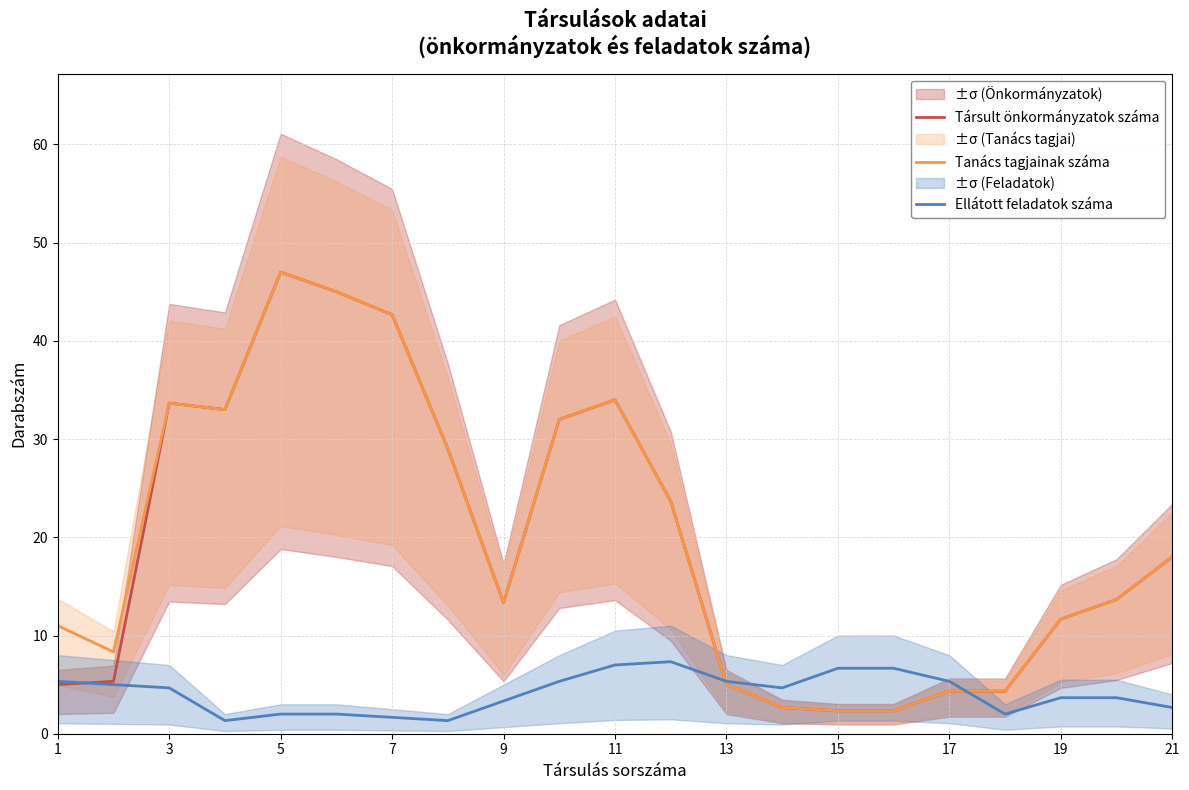

What is the maximum value for Társult önkormányzatok száma?

47.0